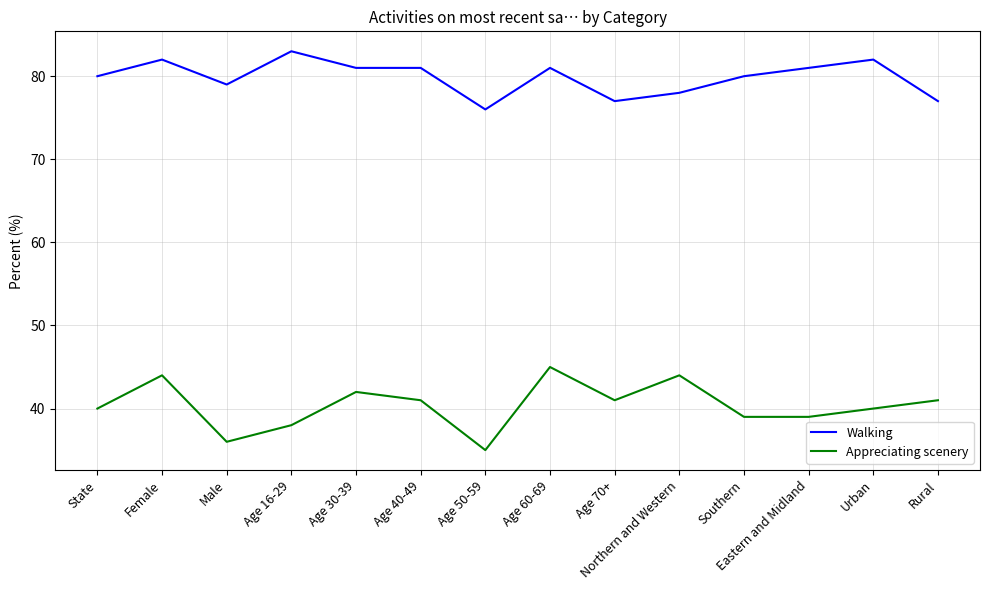

What is the approximate value of Appreciating scenery at State, to the nearest 5?

40